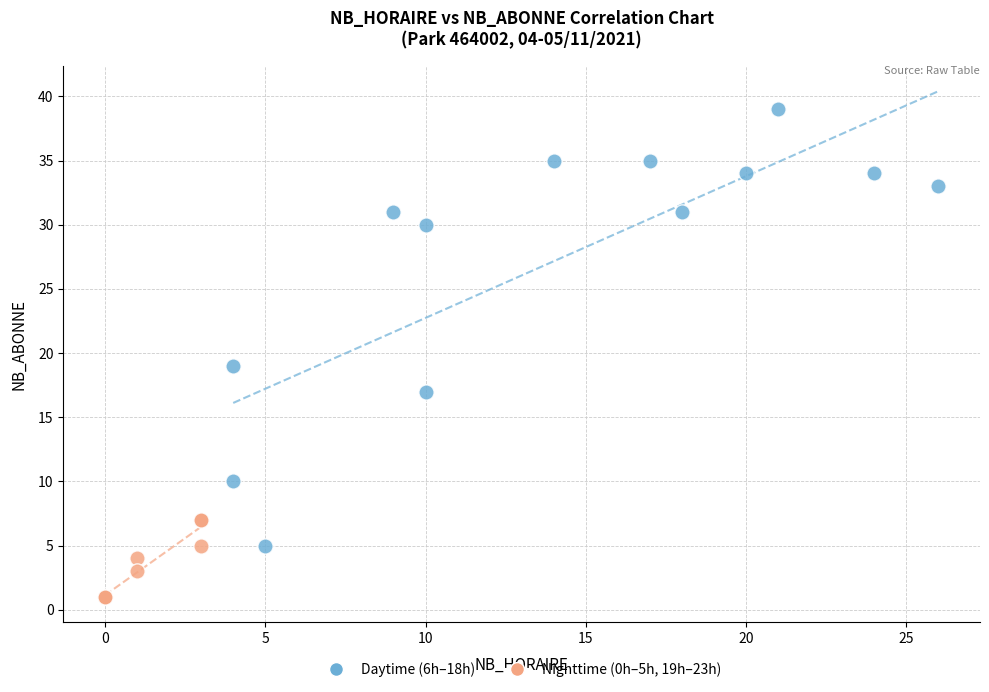

Which series reaches the maximum Y coordinate?

Daytime (6h–18h)